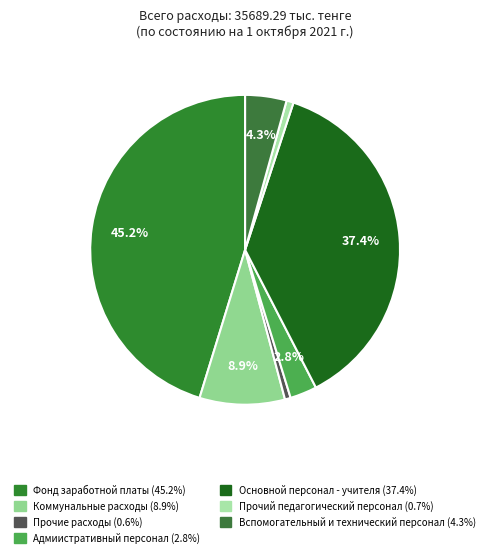

True or false: Фонд заработной платы accounts for 45% of the total.

True